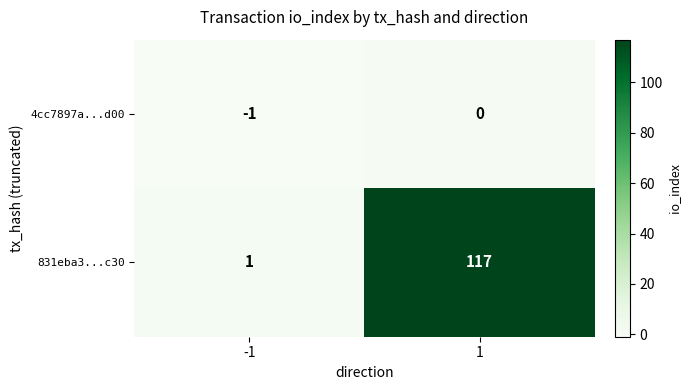

Reading left to right, extract all data points from this chart.

4cc7897a...d00: -1	0
831eba3...c30: 1	117